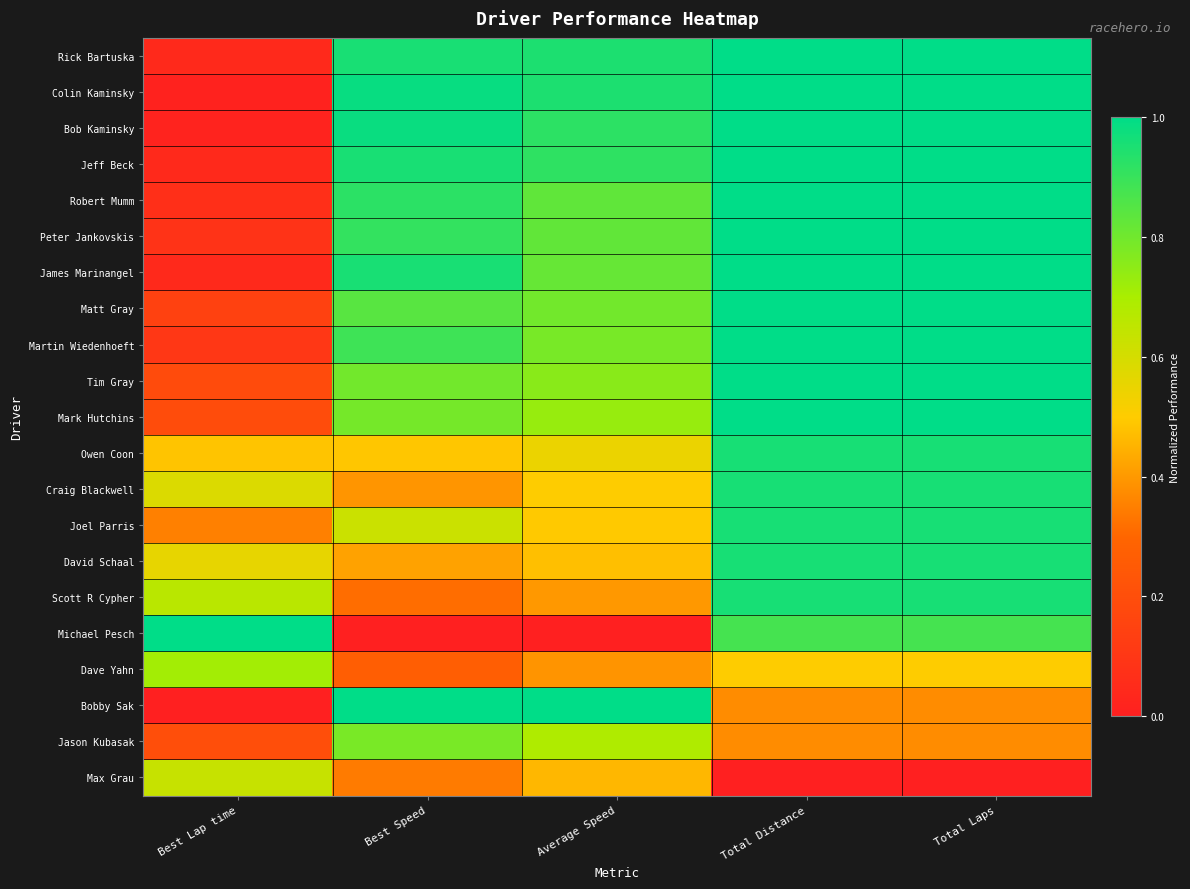

Between Best Lap time and Best Speed, which series saw the biggest shift?

Michael Pesch